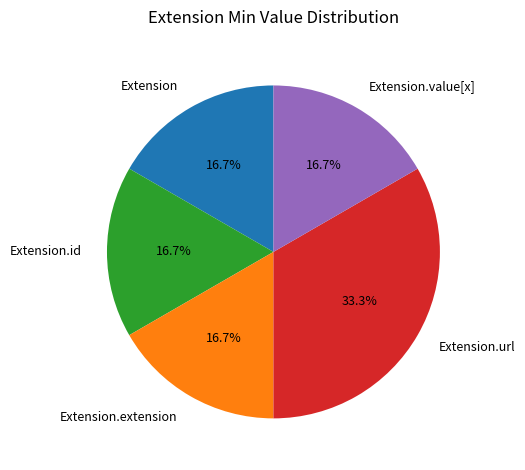

To the nearest percent, what is the difference between the largest and smallest slice percentages?

17%